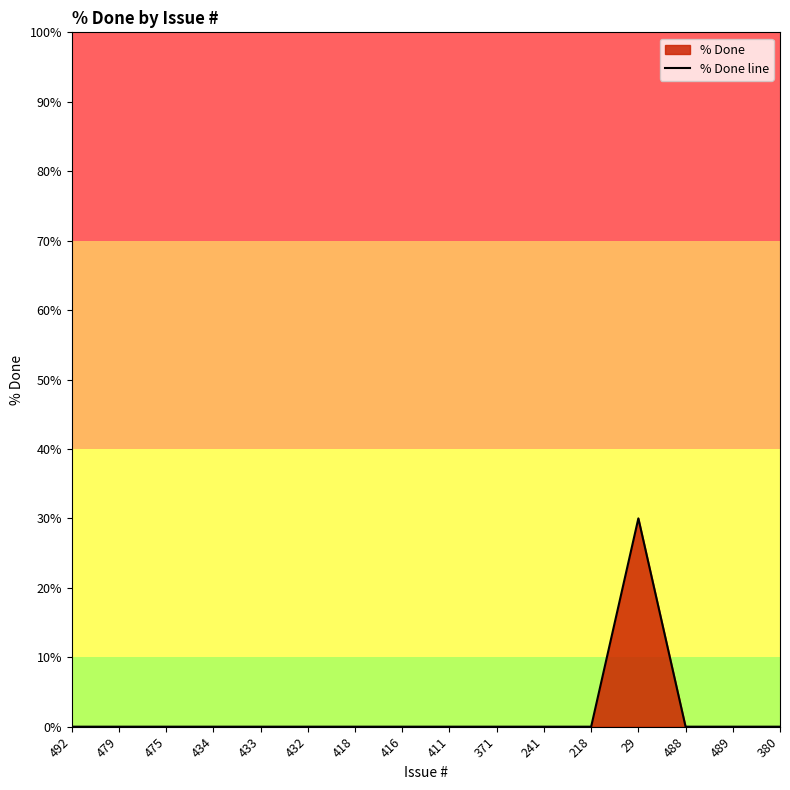

What is the difference between the maximum and minimum values?

30